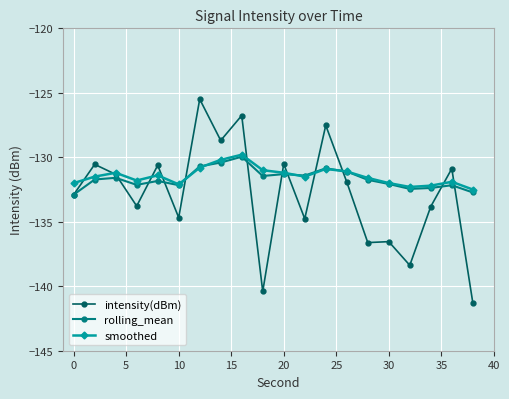

True or false: intensity(dBm) and smoothed intersect in this chart.

True